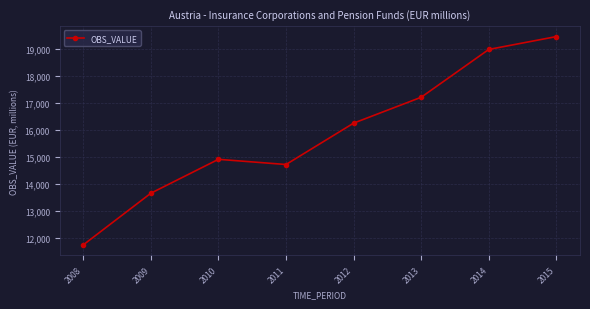

How many lines are shown in the chart?

1